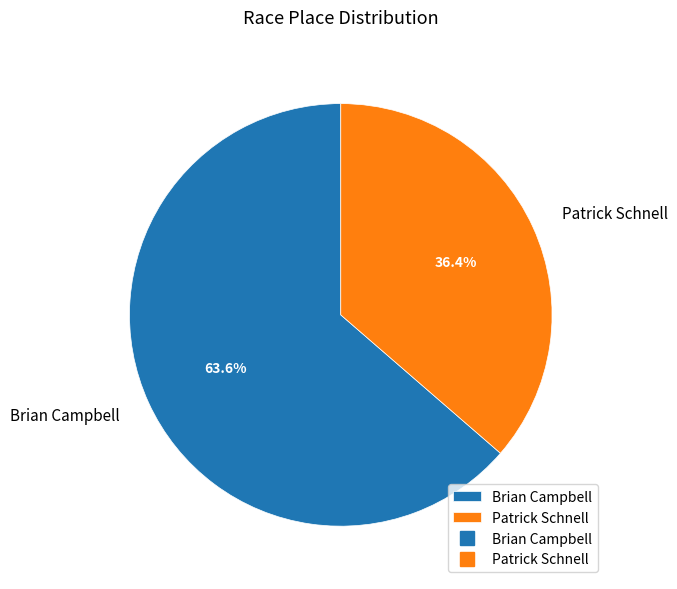

Which slice is the largest?

Brian Campbell